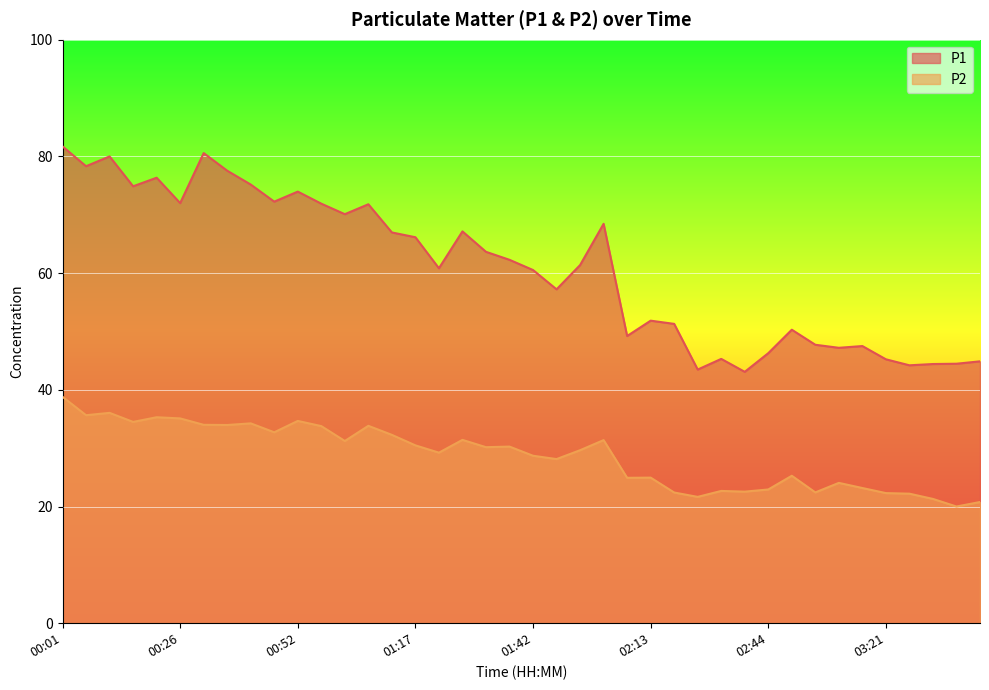

True or false: P1 and P2 cross at least once.

False